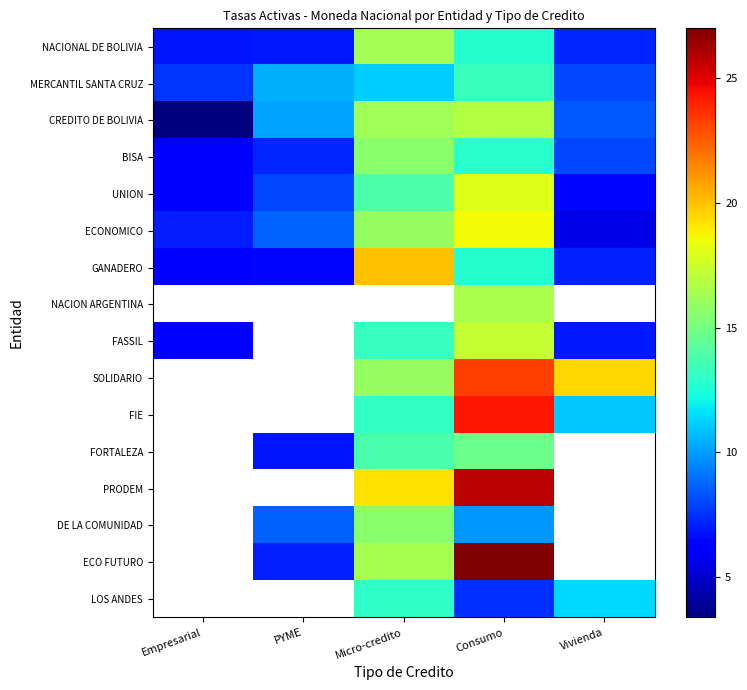

Which category has the highest value in the GANADERO series?

Micro-credito